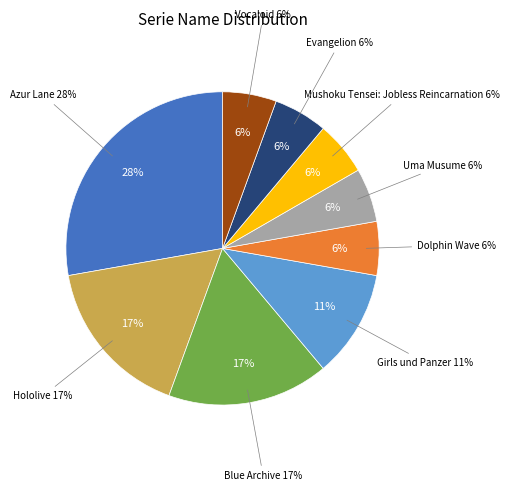

Is it true that Azur Lane is 28% of the pie?

True